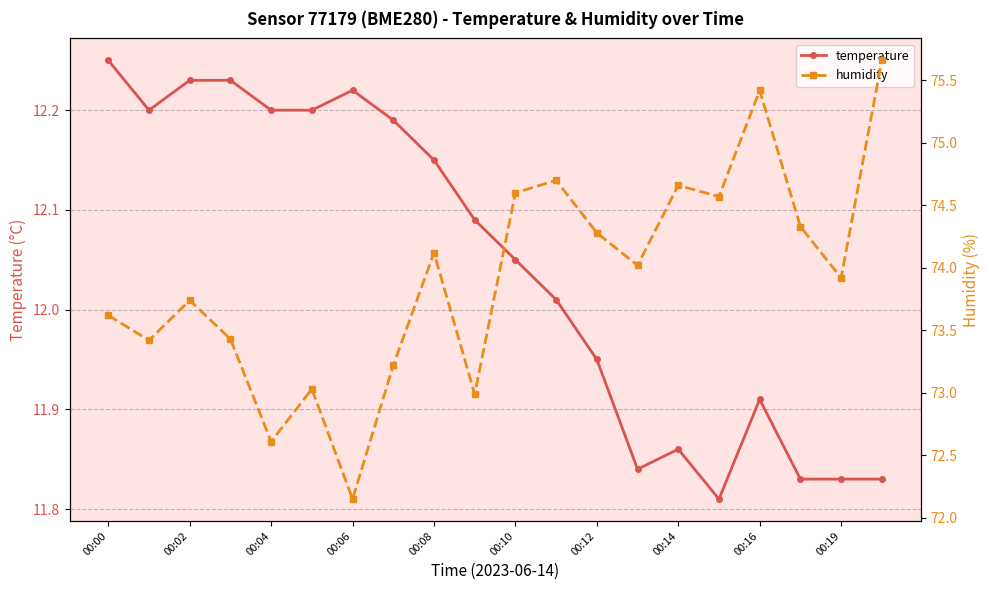

What is the value of the humidity point at the 19th from the left?

73.9